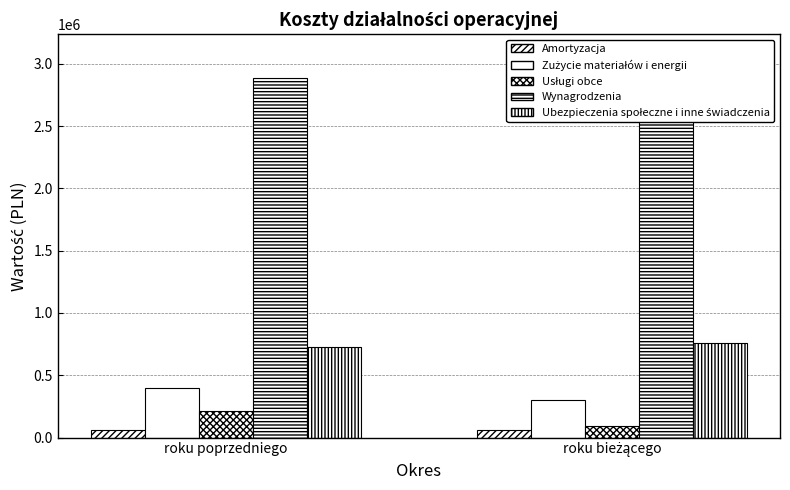

Rank the series at roku bieżącego from lowest to highest value.

Amortyzacja, Usługi obce, Zużycie materiałów i energii, Ubezpieczenia społeczne i inne świadczenia, Wynagrodzenia